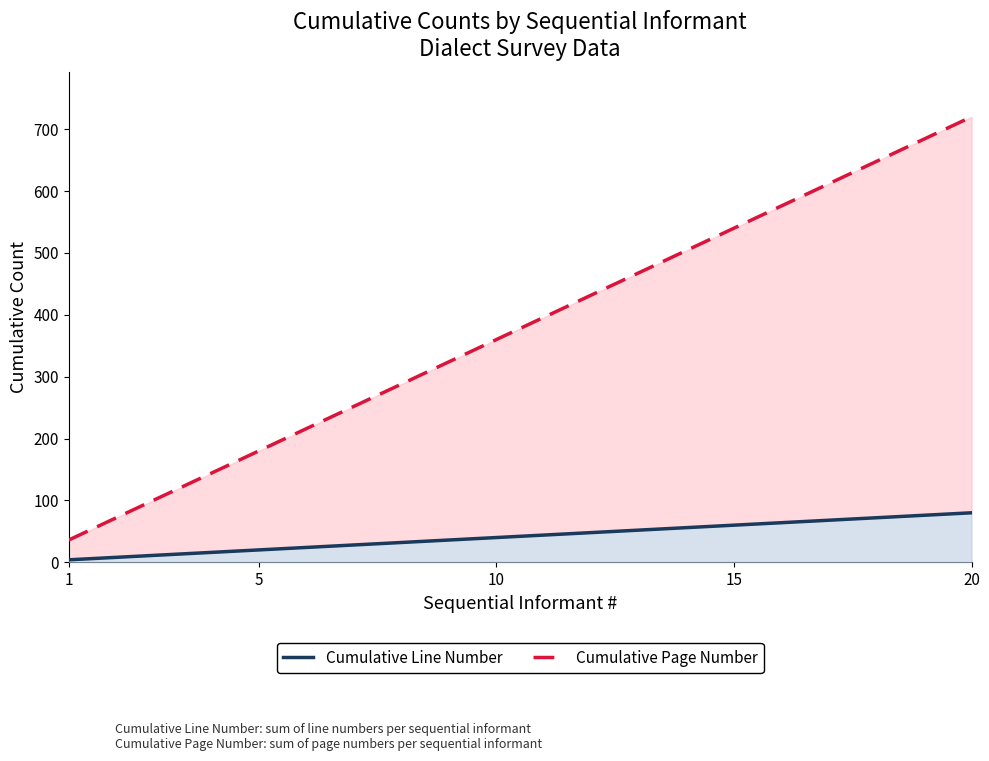

What is the sum of all Cumulative Line Number values?

840